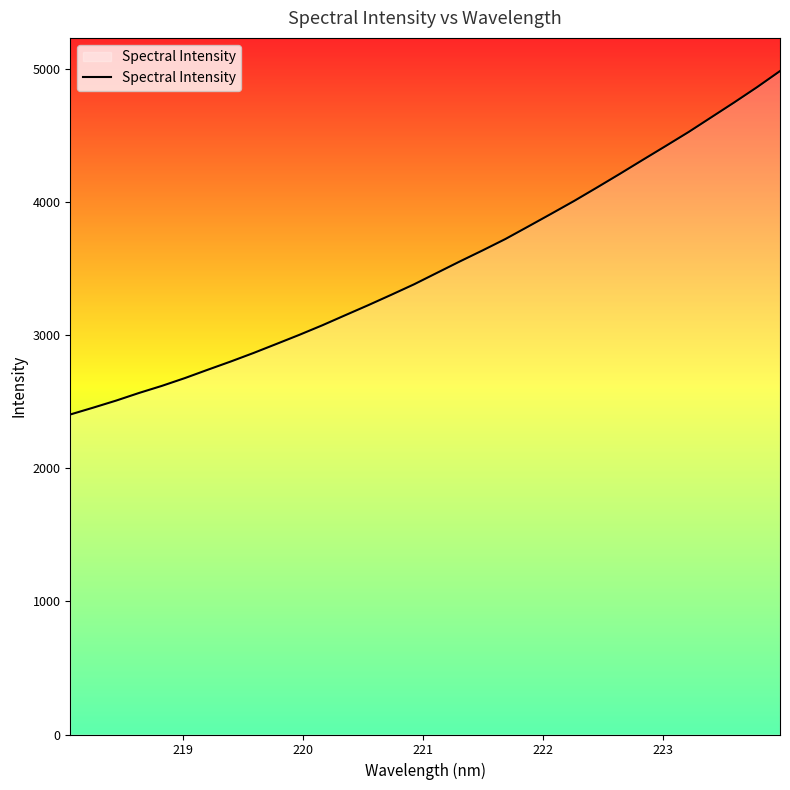

What is the smallest value displayed?

2405.5